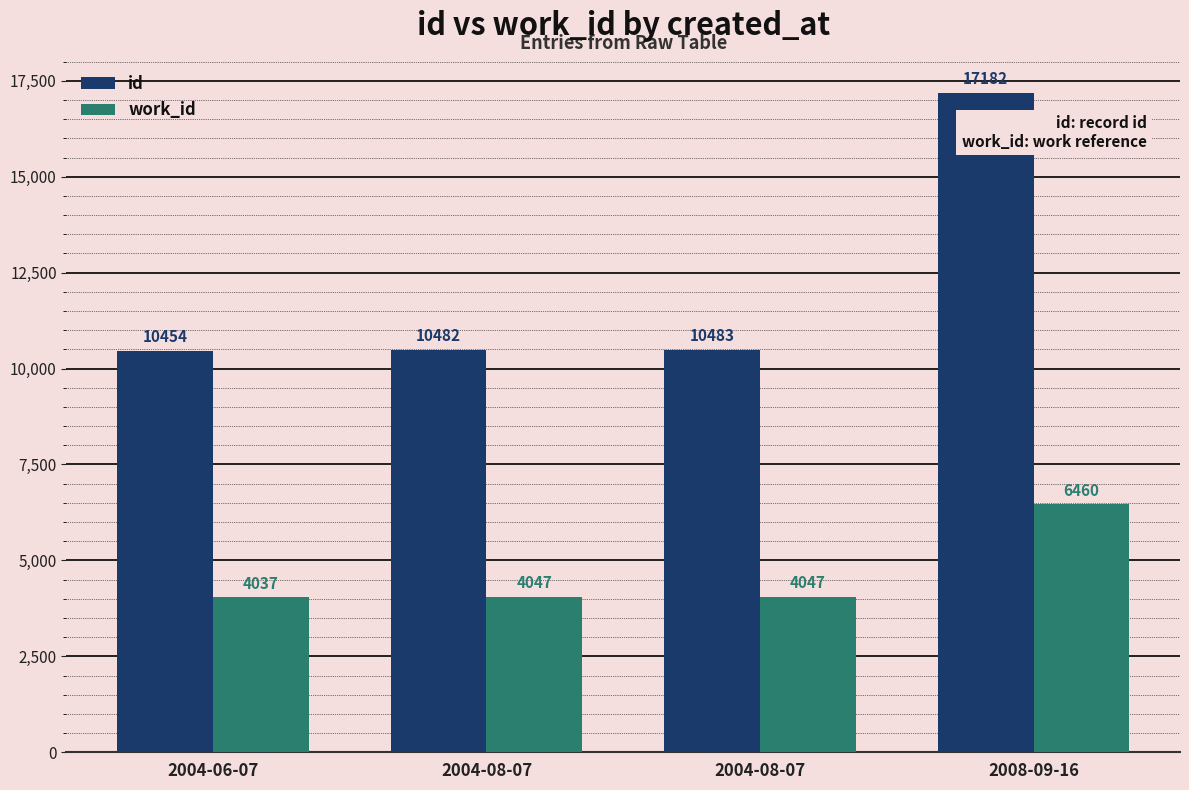

How many series are shown in this chart?

2